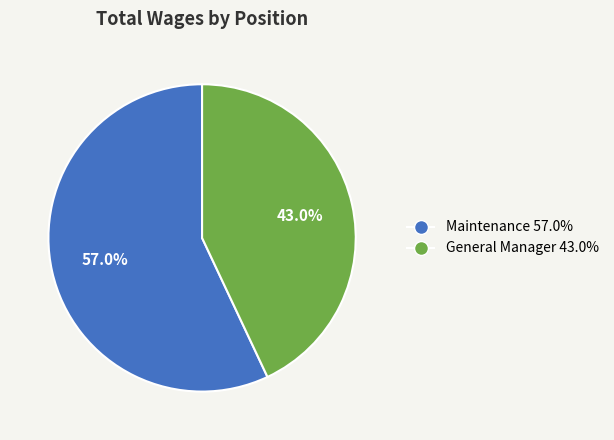

Approximately how many times larger is the value at Maintenance compared to General Manager?

1.3